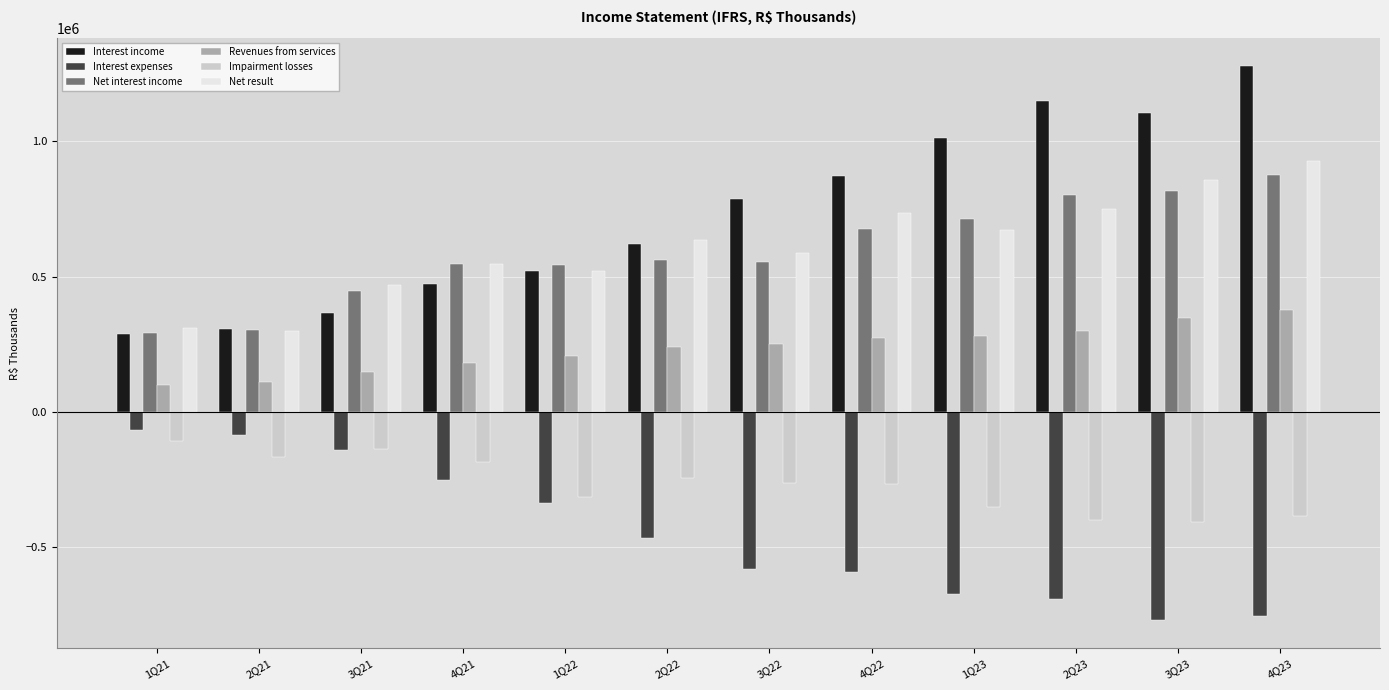

The value of Interest income at 4Q21 is 473357.7. True or false?

True